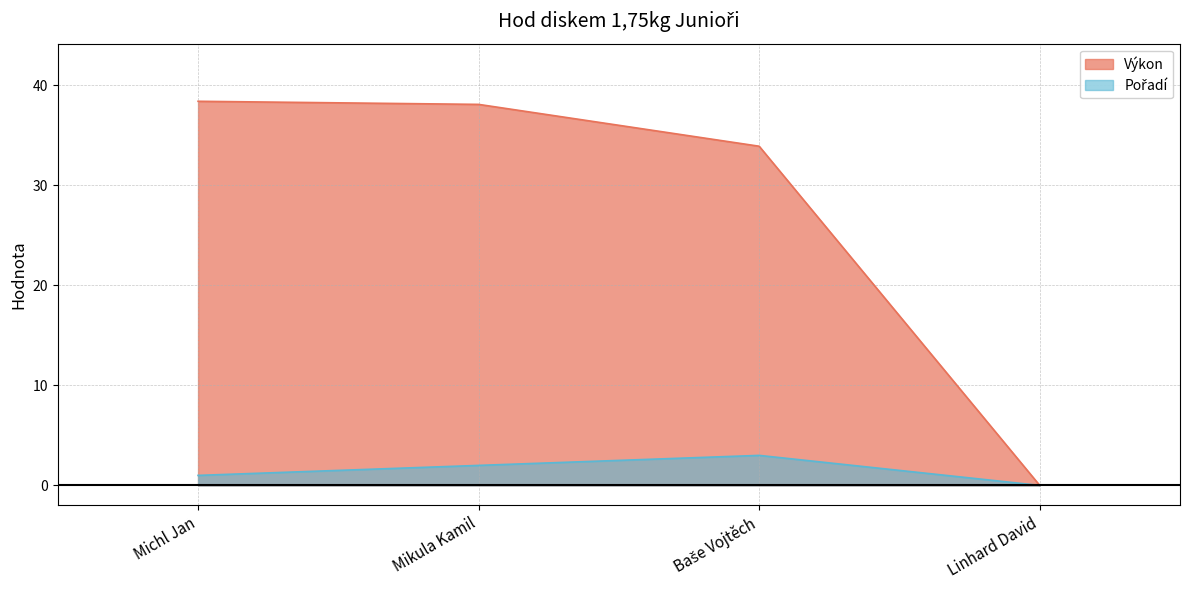

What position from the right is Linhard David?

1